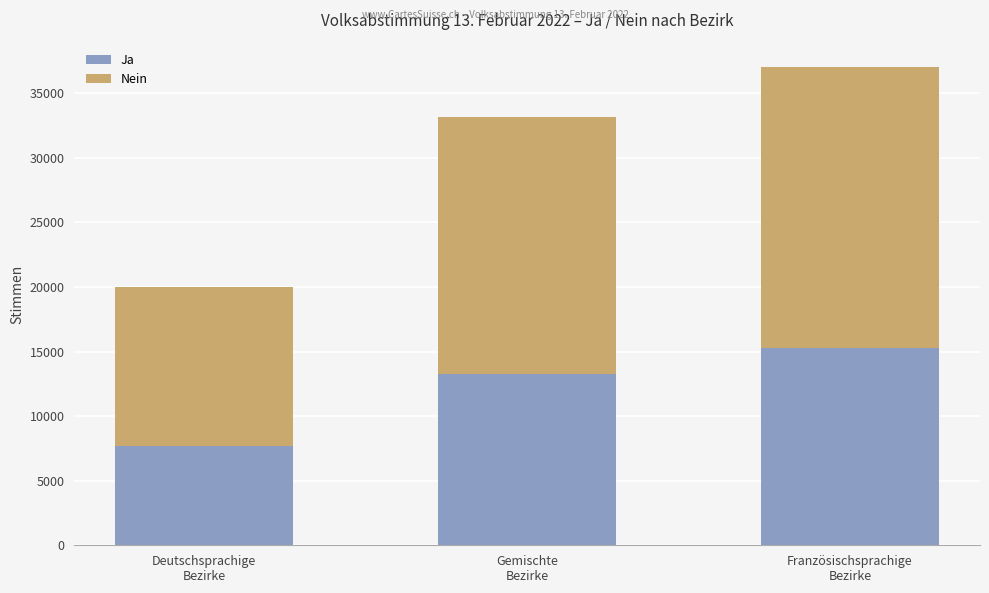

At which label is Ja closest to 11469?

Gemischte
Bezirke